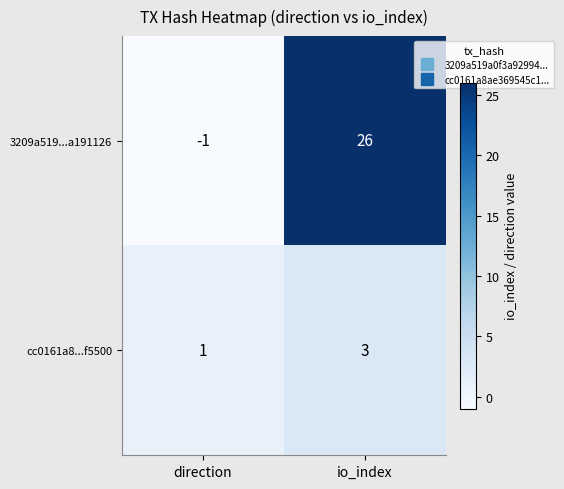

Which series changed the most between direction and io_index?

3209a519...a191126